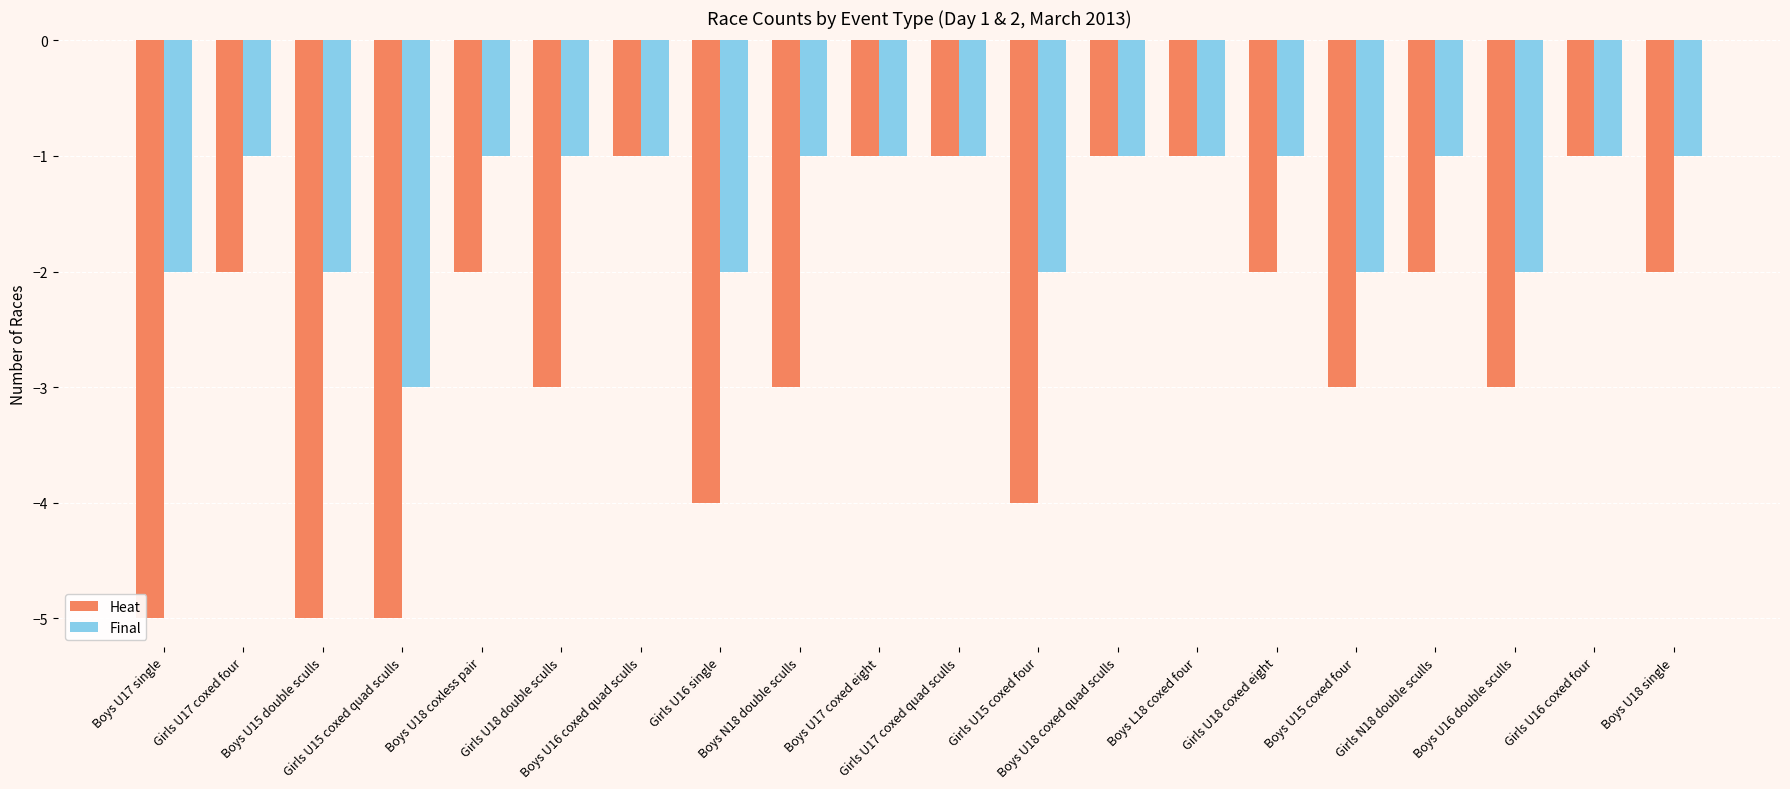

Are the bars grouped side by side (vs. stacked)?

Yes